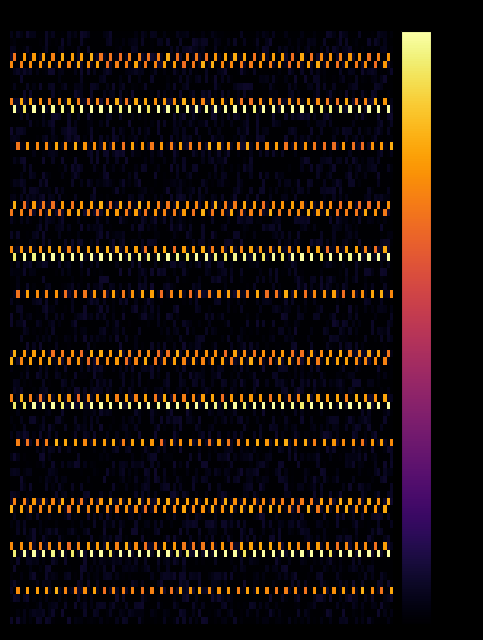

Reading right to left, transcribe all the data shown in this chart.

0-4 years: 2=0	1=0	0=0
5-9 years: 2=0	1=0	0=0
10-14 years: 2=0	1=0	0=0
15-19 years: 2=0	1=3	0=0
20-24 years: 2=0	1=0	0=3
25-29 years: 2=0	1=0	0=0
30-34 years: 2=0	1=0	0=0
35-39 years: 2=0	1=0	0=0
40-44 years: 2=0	1=0	0=0
45-49 years: 2=0	1=0	0=3
50-54 years: 2=0	1=4	0=0
55-59 years: 2=0	1=0	0=0
60-64 years: 2=0	1=0	0=0
65-69 years: 2=0	1=0	0=0
70-74 years: 2=0	1=0	0=0
75-79 years: 2=3	1=0	0=0
80-84 years: 2=0	1=0	0=0
85-89 years: 2=0	1=0	0=0
90-94 years: 2=0	1=0	0=0
95-99 years: 2=0	1=0	0=0